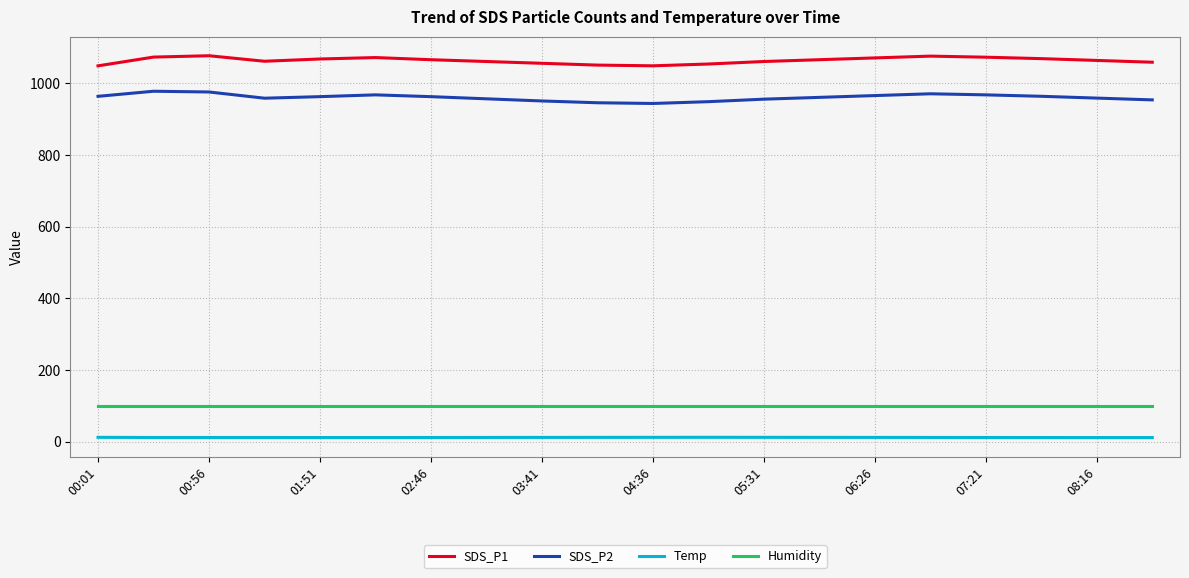

How many series are shown in this chart?

4